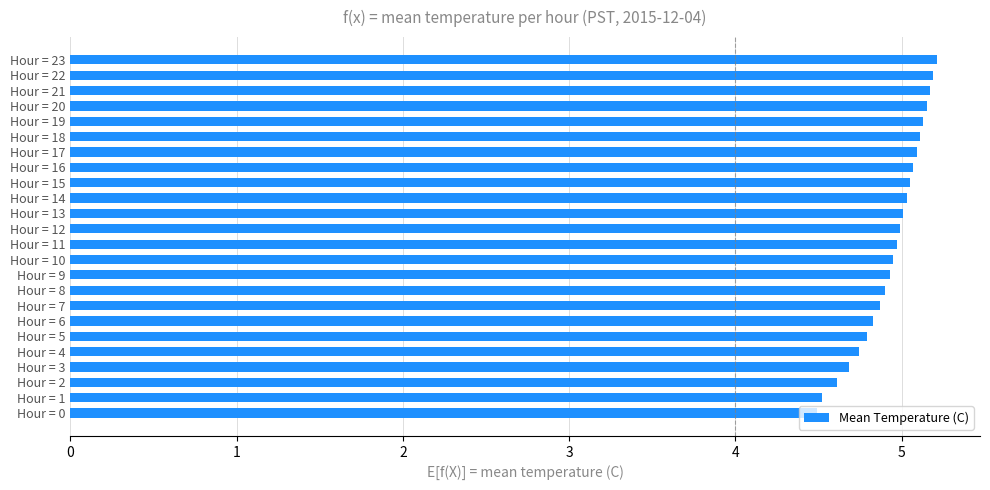

What is the maximum value shown in the chart?

5.2